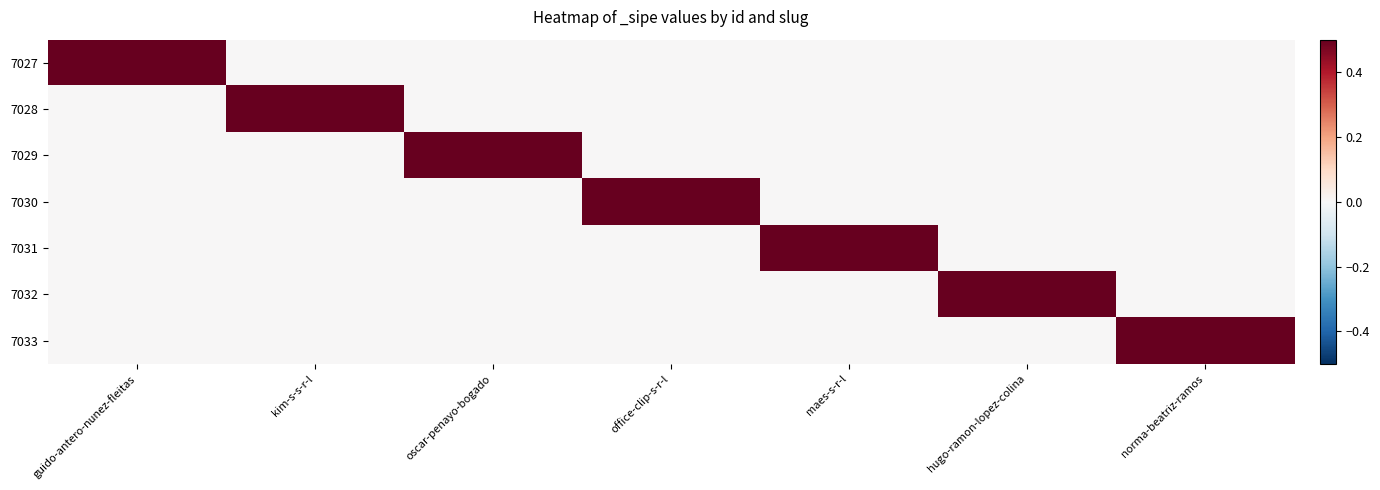

Reading left to right, transcribe all the data shown in this chart.

7027: guido-antero-nunez-fleitas=1	kim-s-s-r-l=0	oscar-penayo-bogado=0	office-clip-s-r-l=0	maes-s-r-l=0	hugo-ramon-lopez-colina=0	norma-beatriz-ramos=0
7028: guido-antero-nunez-fleitas=0	kim-s-s-r-l=1	oscar-penayo-bogado=0	office-clip-s-r-l=0	maes-s-r-l=0	hugo-ramon-lopez-colina=0	norma-beatriz-ramos=0
7029: guido-antero-nunez-fleitas=0	kim-s-s-r-l=0	oscar-penayo-bogado=1	office-clip-s-r-l=0	maes-s-r-l=0	hugo-ramon-lopez-colina=0	norma-beatriz-ramos=0
7030: guido-antero-nunez-fleitas=0	kim-s-s-r-l=0	oscar-penayo-bogado=0	office-clip-s-r-l=1	maes-s-r-l=0	hugo-ramon-lopez-colina=0	norma-beatriz-ramos=0
7031: guido-antero-nunez-fleitas=0	kim-s-s-r-l=0	oscar-penayo-bogado=0	office-clip-s-r-l=0	maes-s-r-l=1	hugo-ramon-lopez-colina=0	norma-beatriz-ramos=0
7032: guido-antero-nunez-fleitas=0	kim-s-s-r-l=0	oscar-penayo-bogado=0	office-clip-s-r-l=0	maes-s-r-l=0	hugo-ramon-lopez-colina=1	norma-beatriz-ramos=0
7033: guido-antero-nunez-fleitas=0	kim-s-s-r-l=0	oscar-penayo-bogado=0	office-clip-s-r-l=0	maes-s-r-l=0	hugo-ramon-lopez-colina=0	norma-beatriz-ramos=1